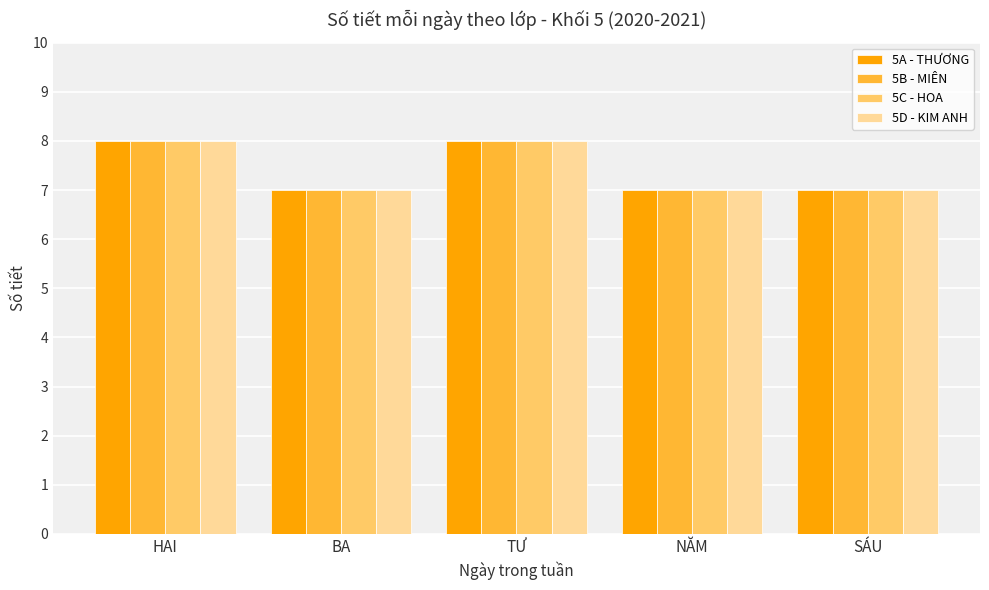

The 5B - MIÊN series shows 8 at TƯ. True or false?

True